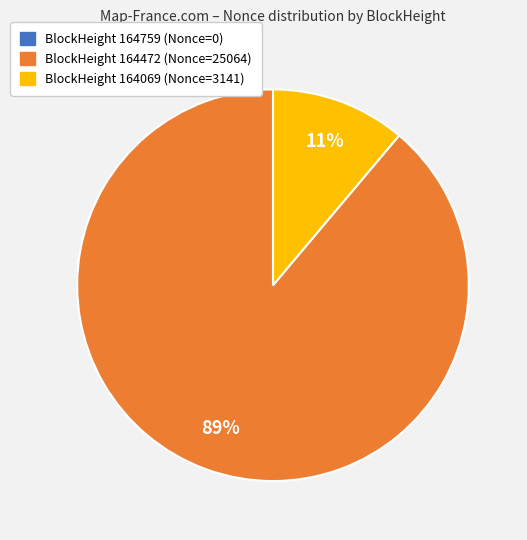

To the nearest percent, what is the difference between the largest and smallest slice percentages?

89%